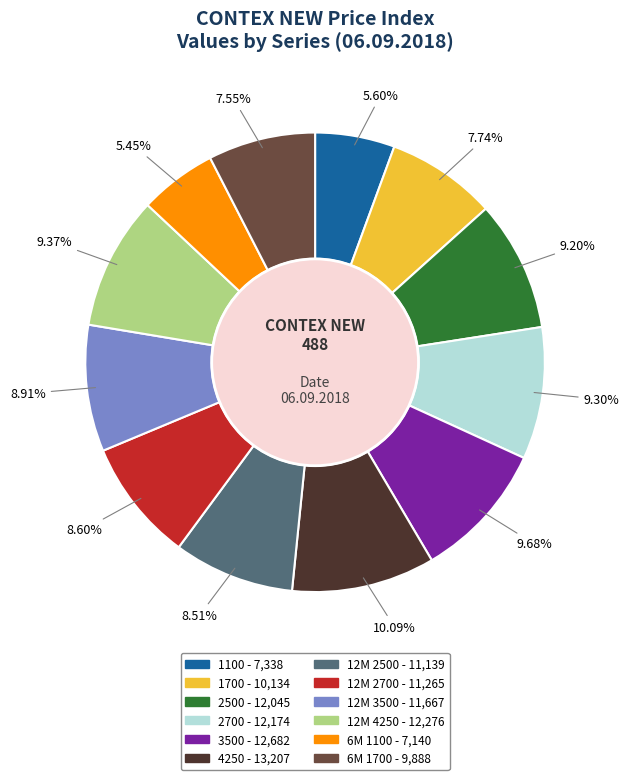

What percentage do 4250 and 1100 together represent?

15.7%